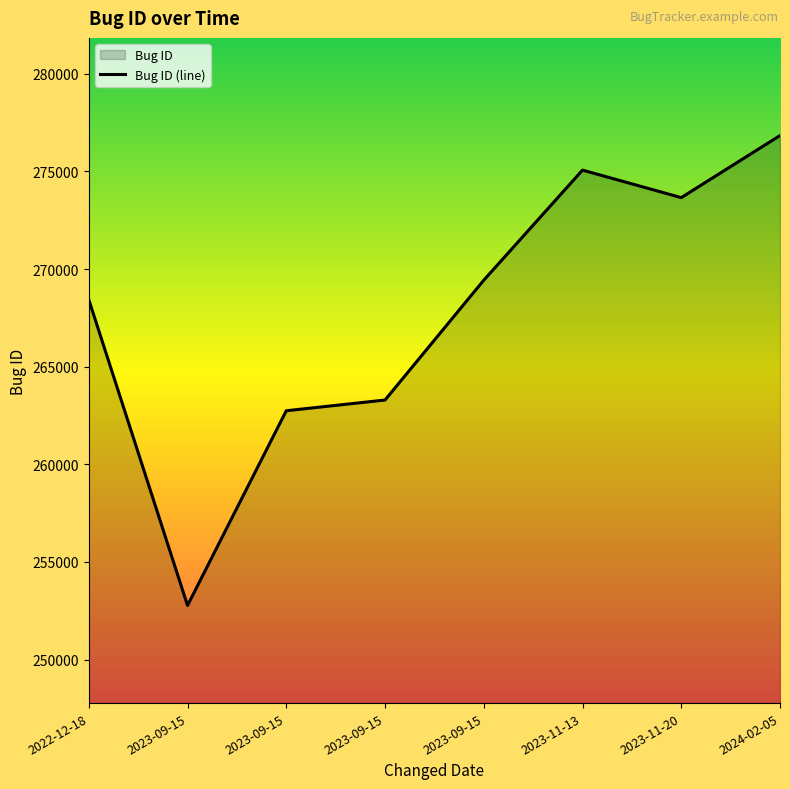

At which label does the data first exceed 269427?

2023-11-13